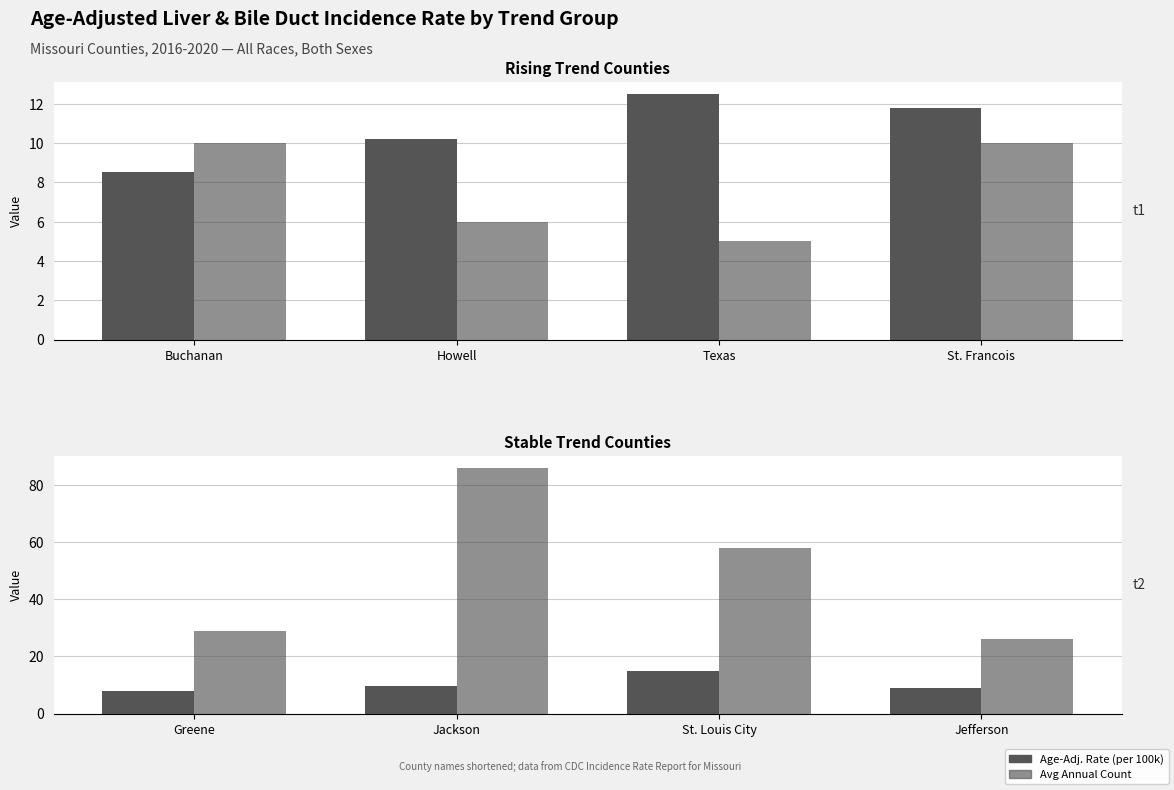

What are all the series names shown in the legend?

Age-Adj. Rate, Avg Annual Count